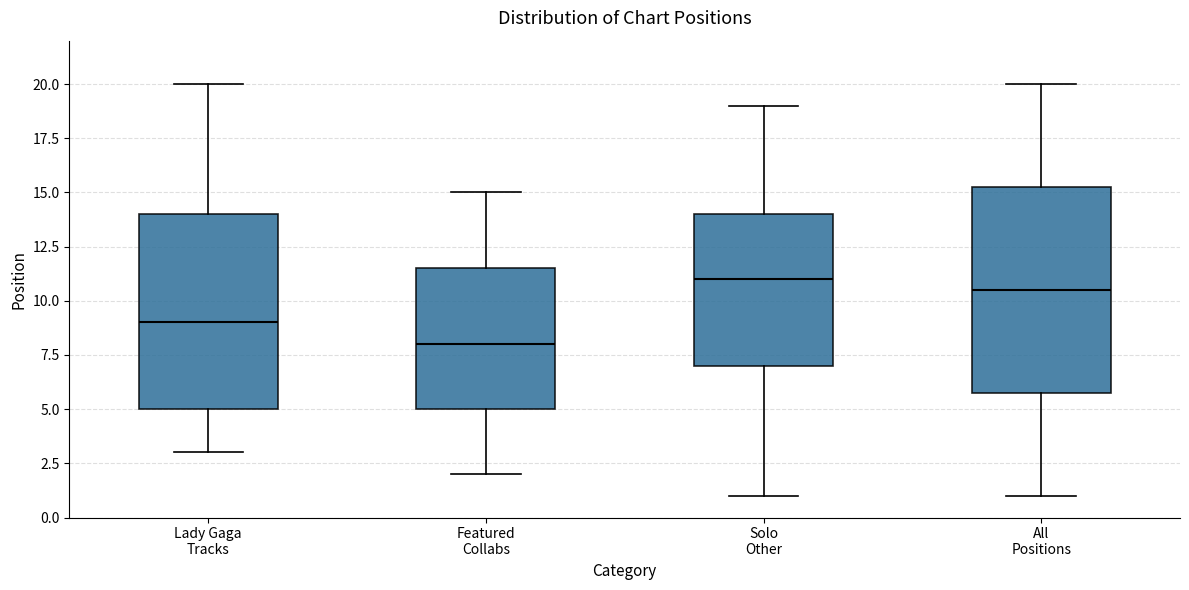

Which box has the highest median line?

Solo Other